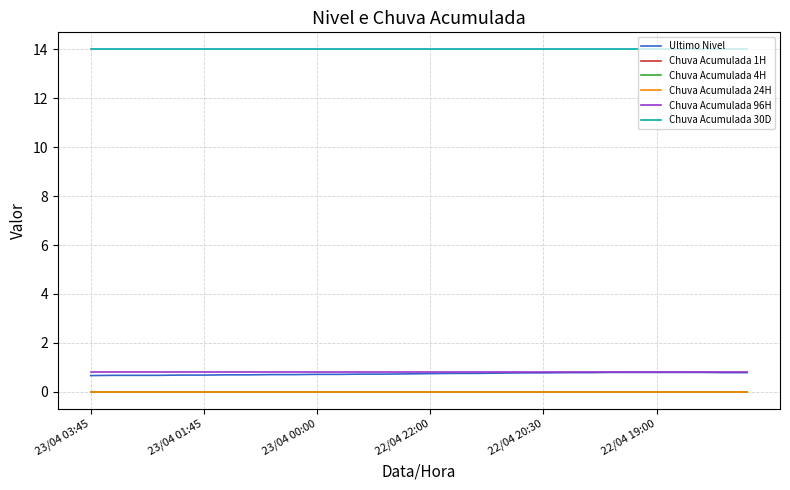

True or false: Chuva Acumulada 30D and Ultimo Nivel cross at least once.

False